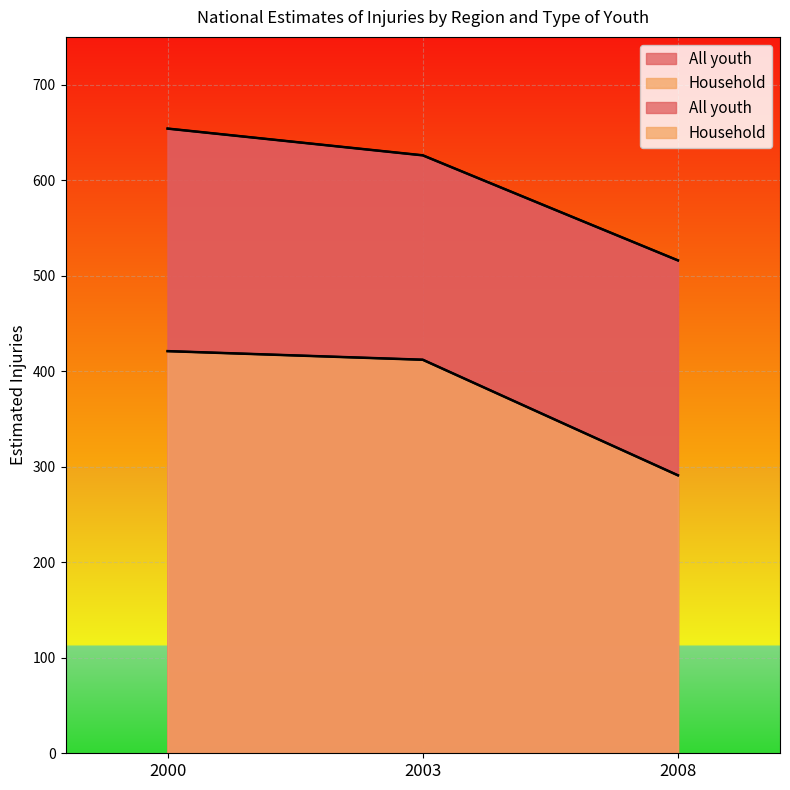

What is the value of the Household point at the 1st from the left?

421